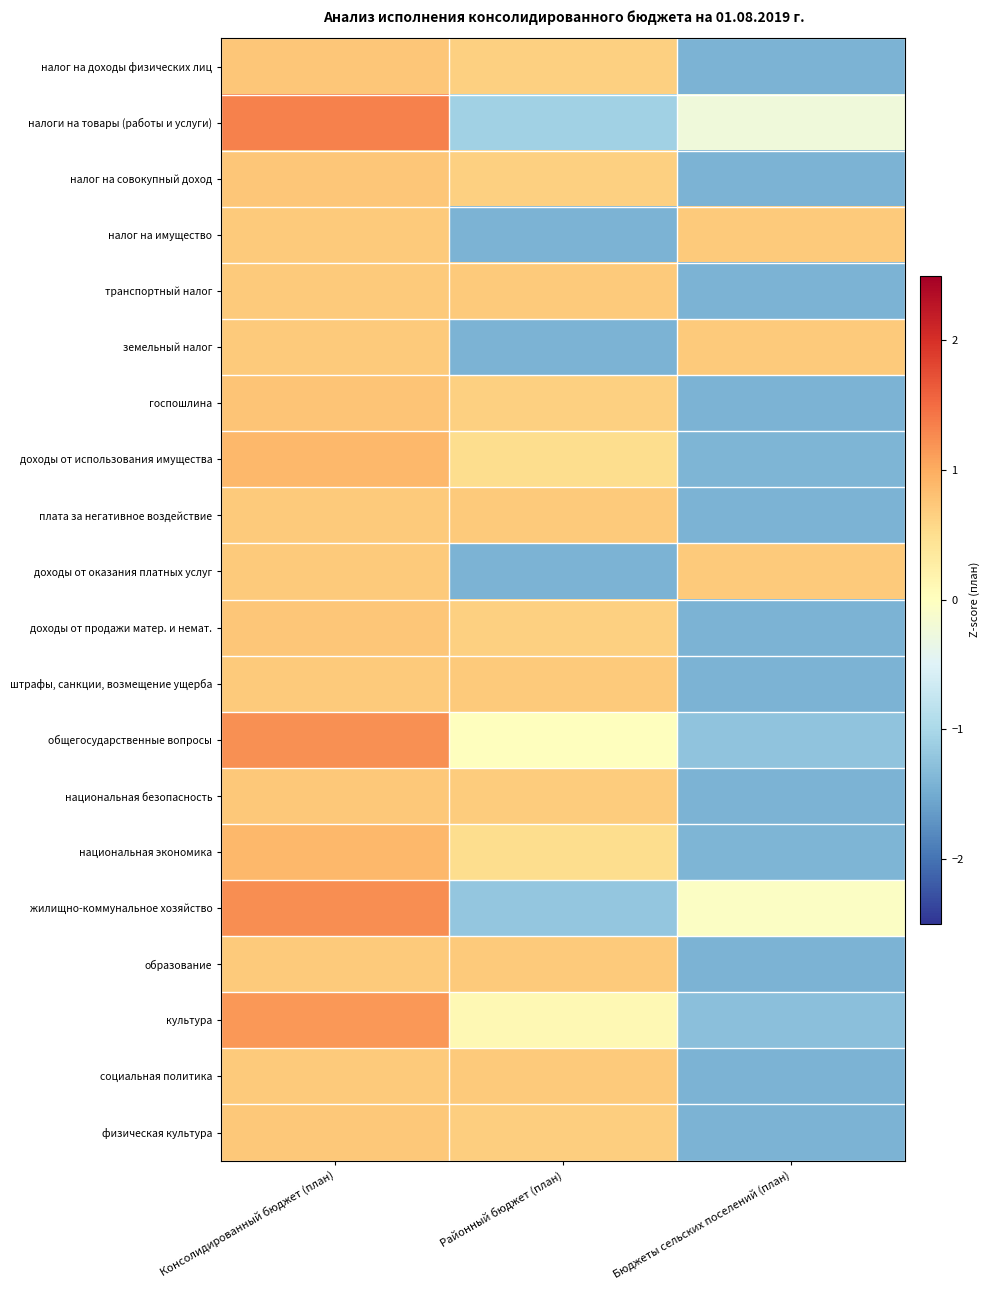

Reading left to right, list all the values displayed in this chart.

налог на доходы физических лиц: Консолидированный бюджет (план)=0.8	Районный бюджет (план)=0.7	Бюджеты сельских поселений (план)=-1.4
налоги на товары (работы и услуги): Консолидированный бюджет (план)=1.3	Районный бюджет (план)=-1.1	Бюджеты сельских поселений (план)=-0.2
налог на совокупный доход: Консолидированный бюджет (план)=0.8	Районный бюджет (план)=0.7	Бюджеты сельских поселений (план)=-1.4
налог на имущество: Консолидированный бюджет (план)=0.7	Районный бюджет (план)=-1.4	Бюджеты сельских поселений (план)=0.7
транспортный налог: Консолидированный бюджет (план)=0.7	Районный бюджет (план)=0.7	Бюджеты сельских поселений (план)=-1.4
земельный налог: Консолидированный бюджет (план)=0.7	Районный бюджет (план)=-1.4	Бюджеты сельских поселений (план)=0.7
госпошлина: Консолидированный бюджет (план)=0.8	Районный бюджет (план)=0.6	Бюджеты сельских поселений (план)=-1.4
доходы от использования имущества: Консолидированный бюджет (план)=0.9	Районный бюджет (план)=0.5	Бюджеты сельских поселений (план)=-1.4
плата за негативное воздействие: Консолидированный бюджет (план)=0.7	Районный бюджет (план)=0.7	Бюджеты сельских поселений (план)=-1.4
доходы от оказания платных услуг: Консолидированный бюджет (план)=0.7	Районный бюджет (план)=-1.4	Бюджеты сельских поселений (план)=0.7
доходы от продажи матер. и немат.: Консолидированный бюджет (план)=0.8	Районный бюджет (план)=0.7	Бюджеты сельских поселений (план)=-1.4
штрафы, санкции, возмещение ущерба: Консолидированный бюджет (план)=0.7	Районный бюджет (план)=0.7	Бюджеты сельских поселений (план)=-1.4
общегосударственные вопросы: Консолидированный бюджет (план)=1.2	Районный бюджет (план)=0.0	Бюджеты сельских поселений (план)=-1.2
национальная безопасность: Консолидированный бюджет (план)=0.7	Районный бюджет (план)=0.7	Бюджеты сельских поселений (план)=-1.4
национальная экономика: Консолидированный бюджет (план)=0.9	Районный бюджет (план)=0.5	Бюджеты сельских поселений (план)=-1.4
жилищно-коммунальное хозяйство: Консолидированный бюджет (план)=1.2	Районный бюджет (план)=-1.2	Бюджеты сельских поселений (план)=-0.0
образование: Консолидированный бюджет (план)=0.7	Районный бюджет (план)=0.7	Бюджеты сельских поселений (план)=-1.4
культура: Консолидированный бюджет (план)=1.2	Районный бюджет (план)=0.1	Бюджеты сельских поселений (план)=-1.3
социальная политика: Консолидированный бюджет (план)=0.7	Районный бюджет (план)=0.7	Бюджеты сельских поселений (план)=-1.4
физическая культура: Консолидированный бюджет (план)=0.7	Районный бюджет (план)=0.7	Бюджеты сельских поселений (план)=-1.4